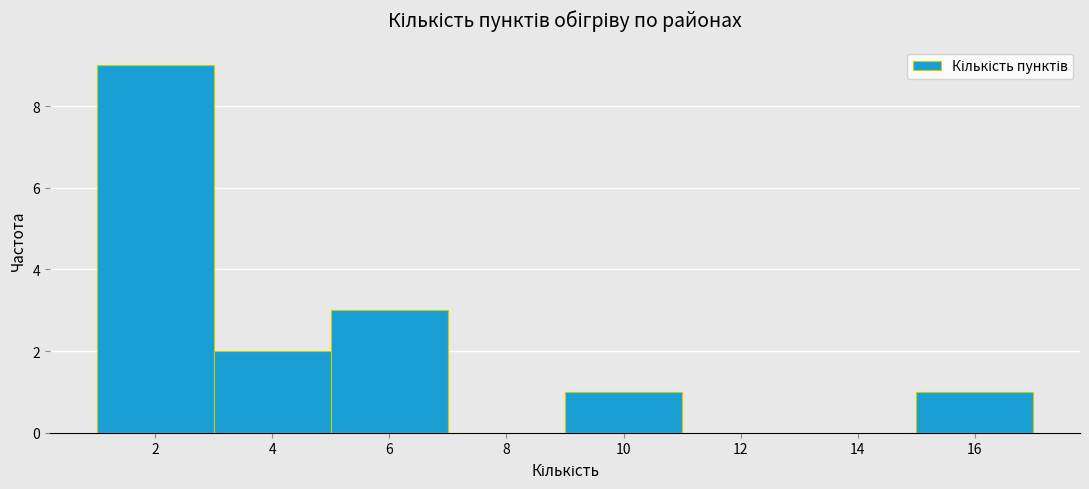

Which range on the x-axis has the tallest bar?

1 to 3